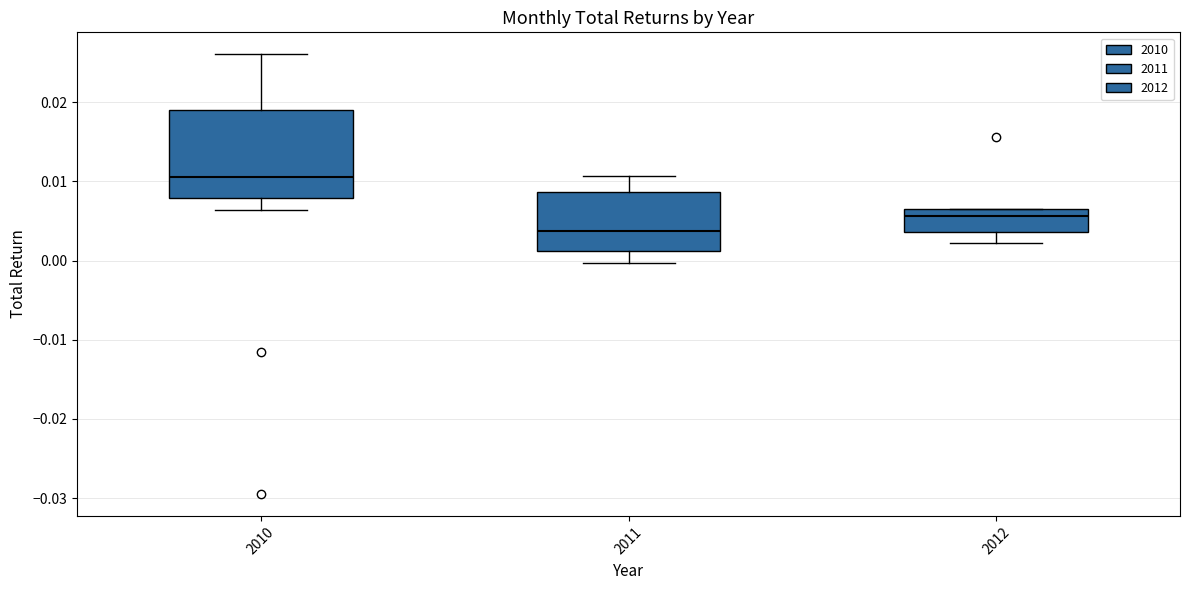

Reading left to right, transcribe this box plot: for each box, give where its median line is, the range the box spans, and where its two whiskers end, as read against the y-axis. The values are not printed on the chart, so give them approximately, as read against the axis.

2010: median 0.011, box 0.008 to 0.019, whiskers 0.006 to 0.026
2011: median 0.004, box 0.001 to 0.009, whiskers 0.000 to 0.011
2012: median 0.006 (just below the box's upper edge), box 0.004 to 0.006, whiskers 0.002 to 0.006